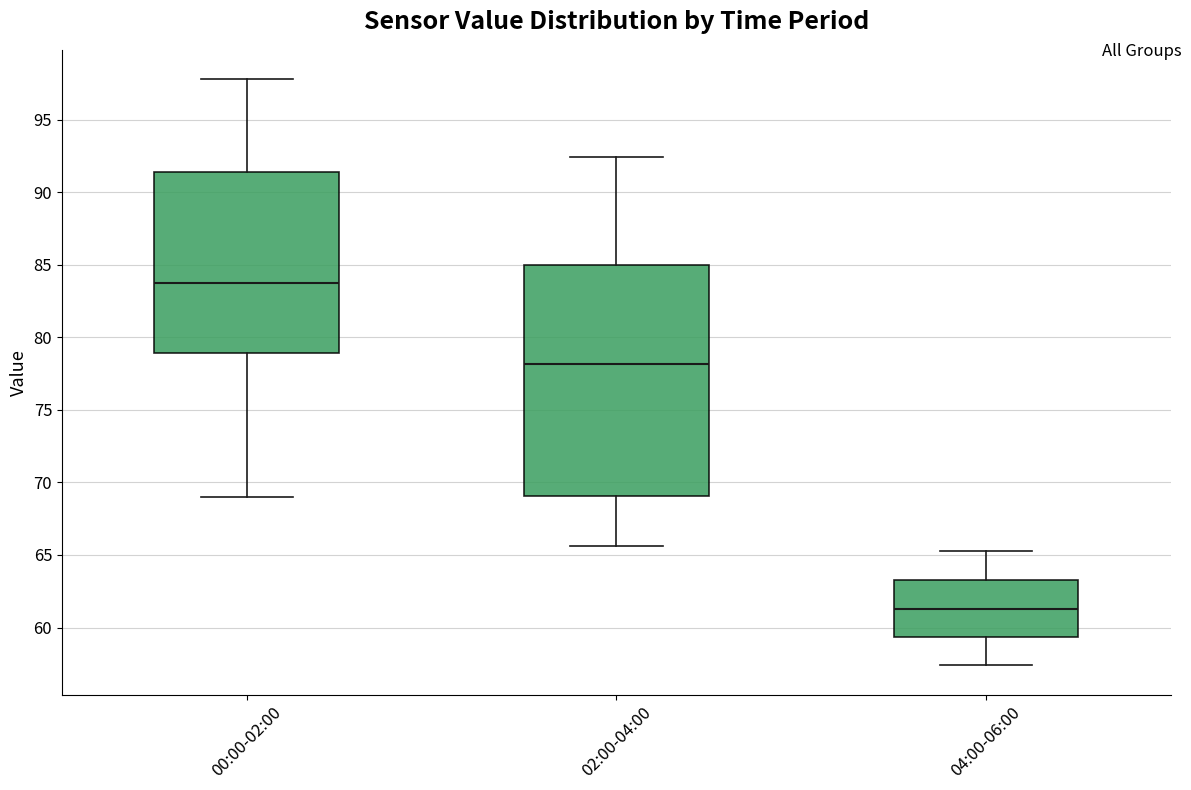

Which box's median line is the lowest?

04:00-06:00